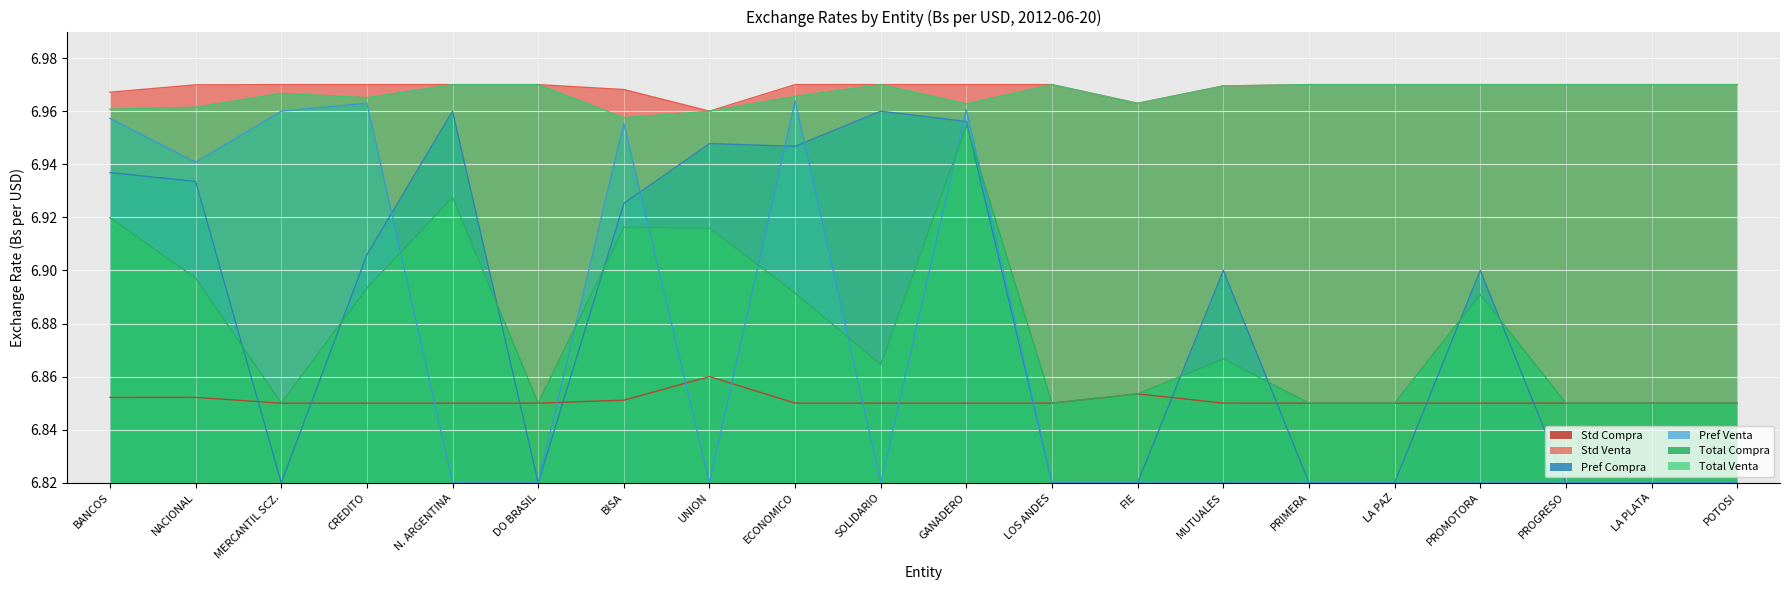

True or false: Total Venta has a value of 2.8 at GANADERO.

False